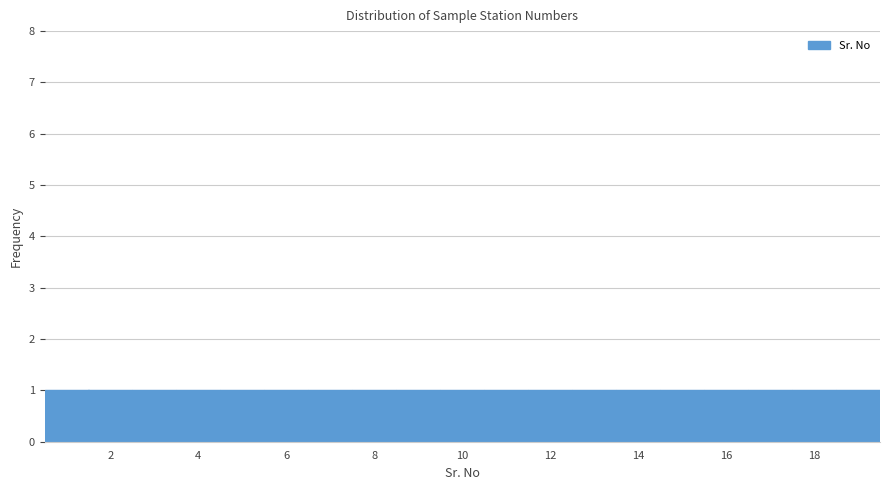

Reading left to right, transcribe this chart: for each bar, give the range it covers on the x-axis and its height. Neither the bar edges nor the heights are printed on the chart, so give them approximately, as read against the axes.

0.5 to 1.5: 1
1.5 to 2.5: 1
2.5 to 3.5: 1
3.5 to 4.5: 1
4.5 to 5.5: 1
5.5 to 6.5: 1
6.5 to 7.5: 1
7.5 to 8.5: 1
8.5 to 9.5: 1
9.5 to 10.5: 1
10.5 to 11.5: 1
11.5 to 12.5: 1
12.5 to 13.5: 1
13.5 to 14.5: 1
14.5 to 15.5: 1
15.5 to 16.5: 1
16.5 to 17.5: 1
17.5 to 18.5: 1
18.5 to 19.5: 1